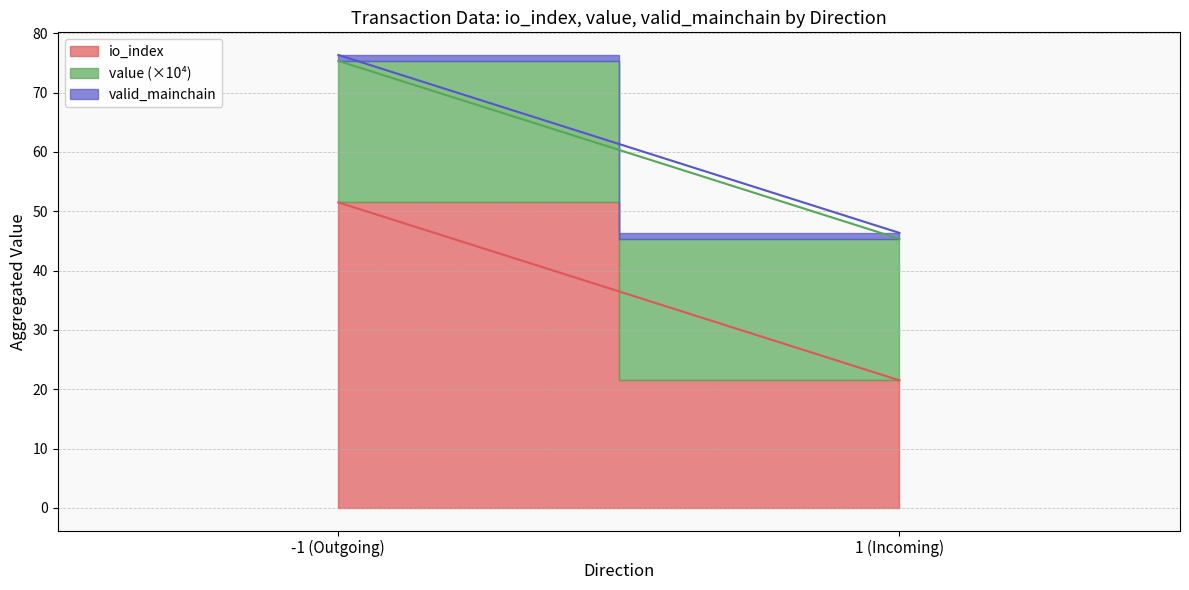

Count the number of data series in this chart.

3